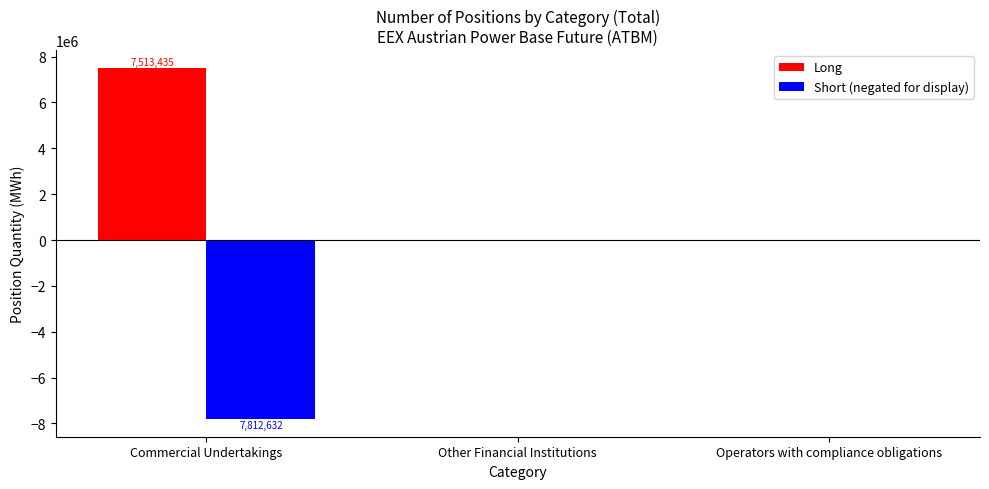

What is the difference between the highest and lowest values at Commercial Undertakings?

15326067